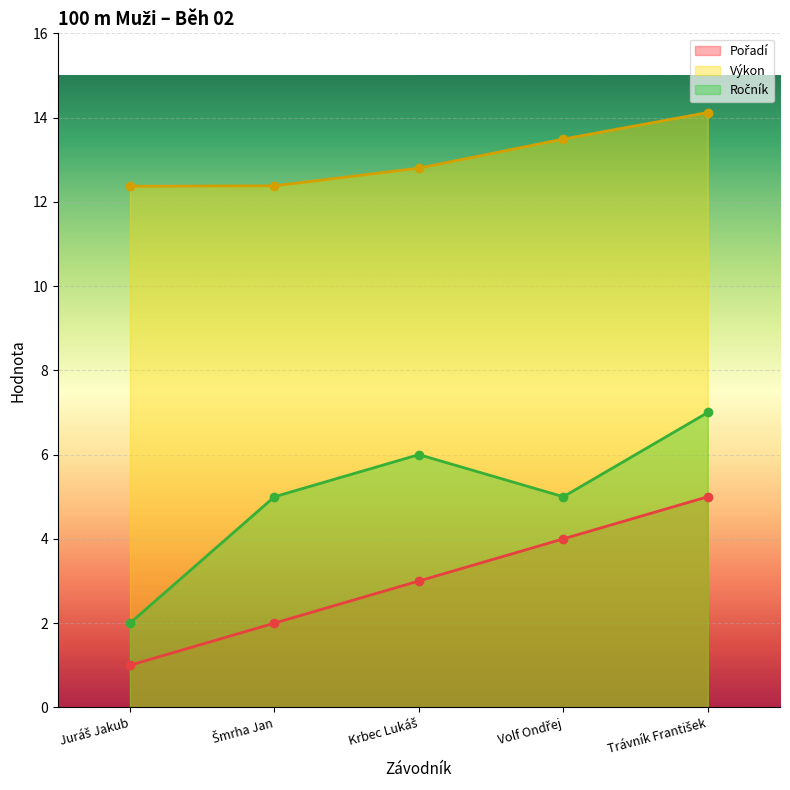

Which label corresponds to the largest value in the chart?

Trávník František